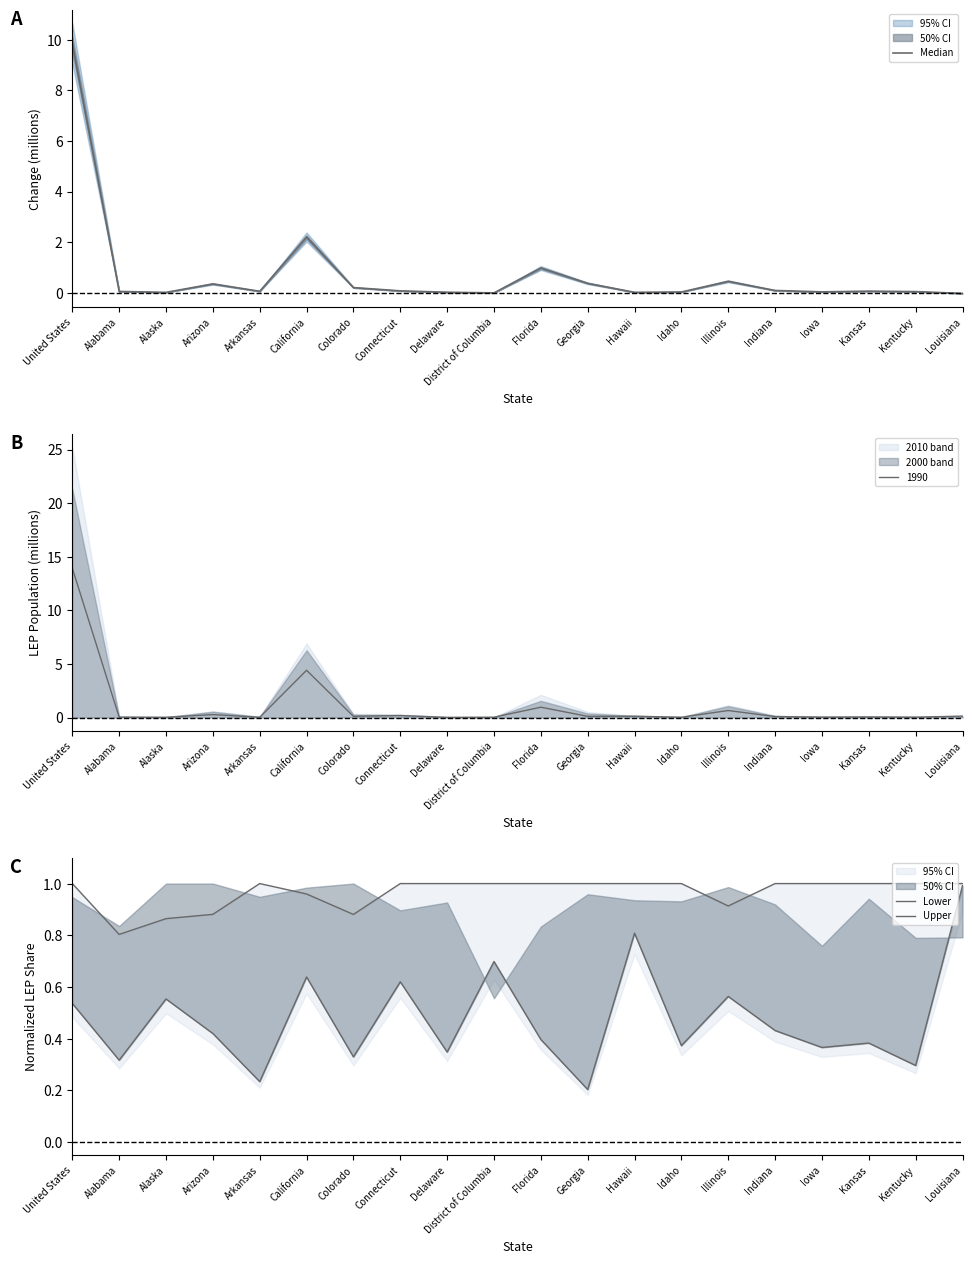

True or false: Median has a value of 0.0 at Kentucky.

True